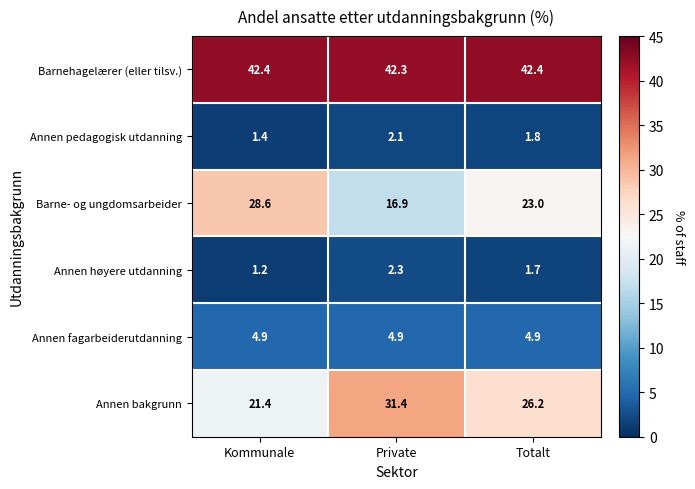

Which series changed the most between Kommunale and Totalt?

Barne- og ungdomsarbeider